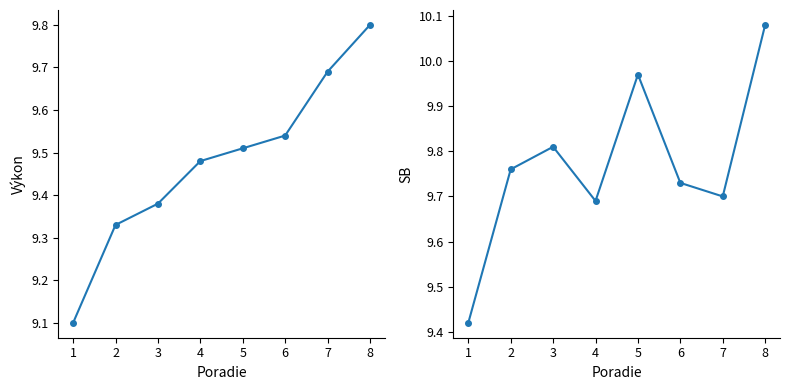

What is the sum of all SB values?

78.2